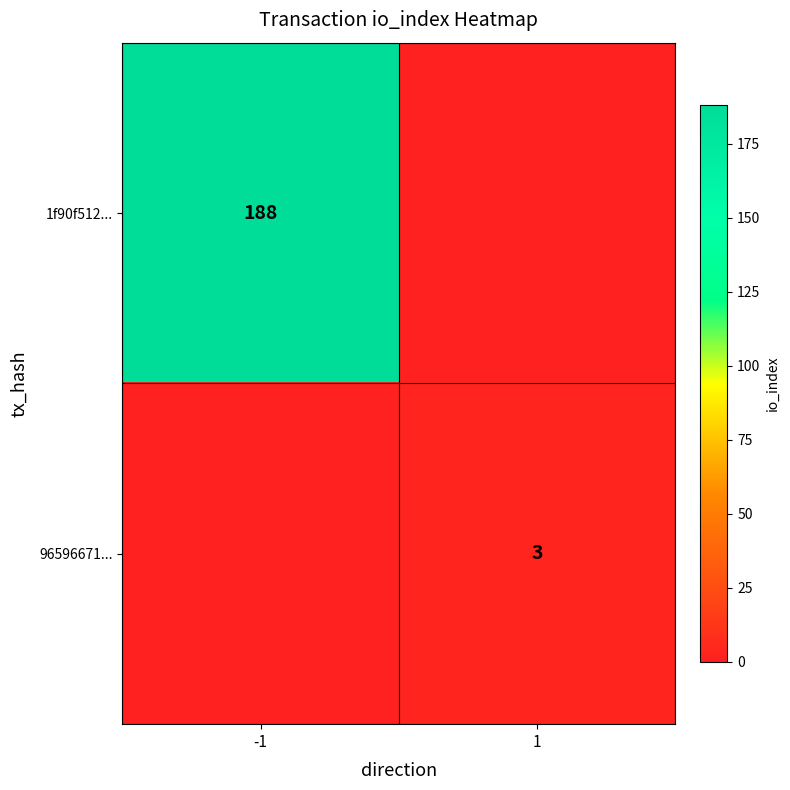

Is it true that 1f90f512... equals 188 at -1?

True